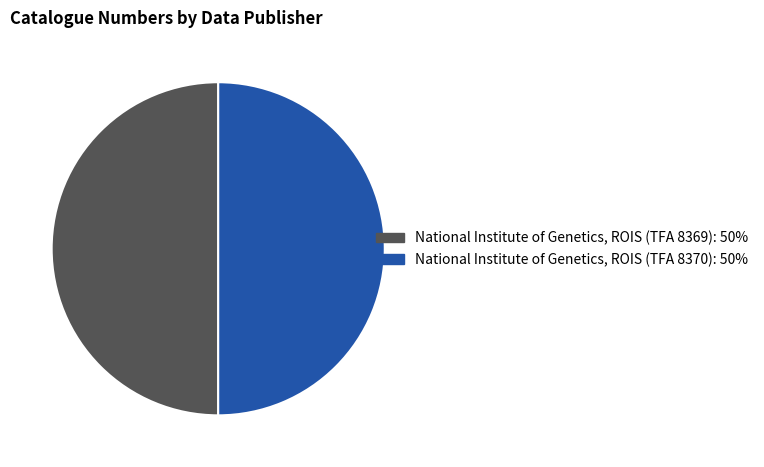

Approximately how many times larger is the value at National Institute of Genetics, ROIS (TFA 8369) compared to National Institute of Genetics, ROIS (TFA 8370)?

1.0